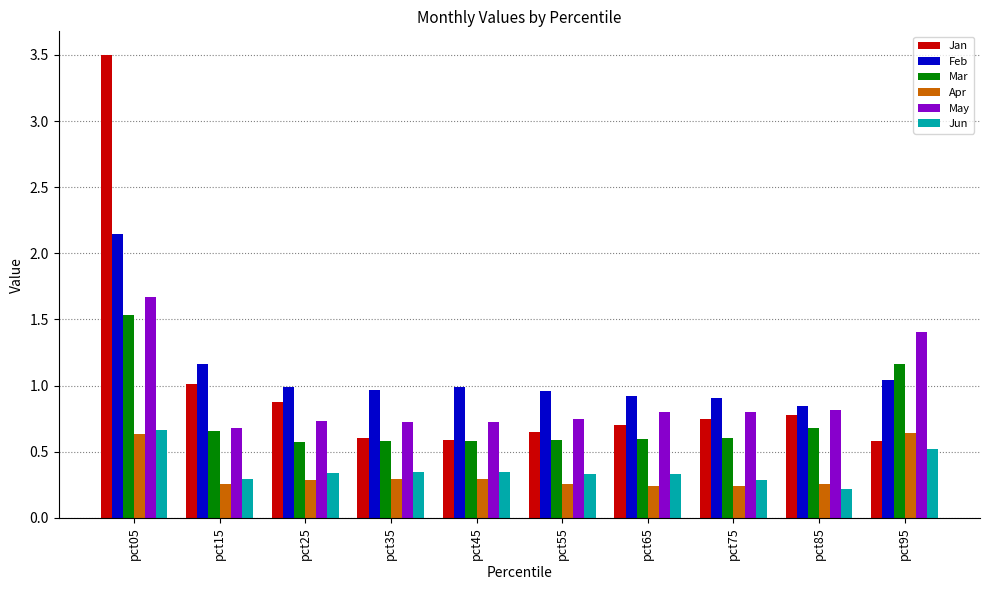

What is the average value of the May series?

0.9